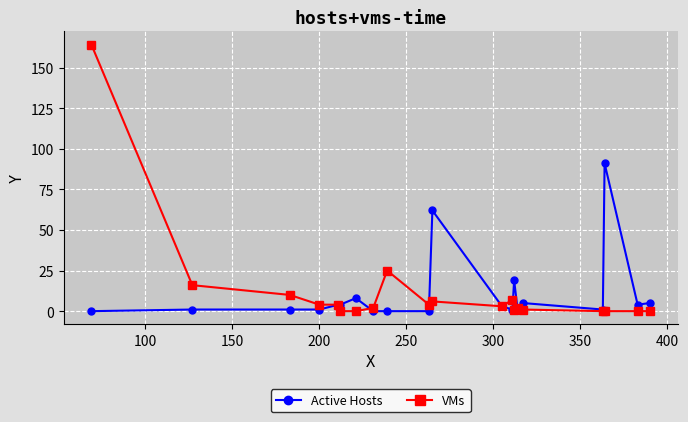

How many data points in VMs are less than 3?

10